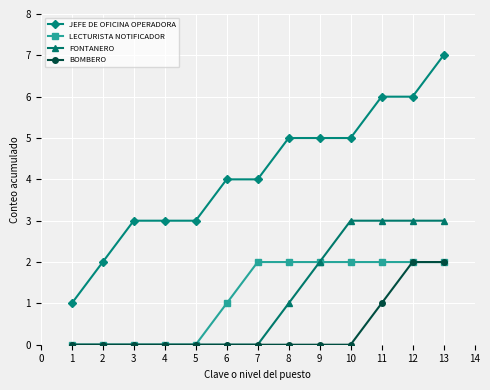

Which series has the widest spread of values?

JEFE DE OFICINA OPERADORA